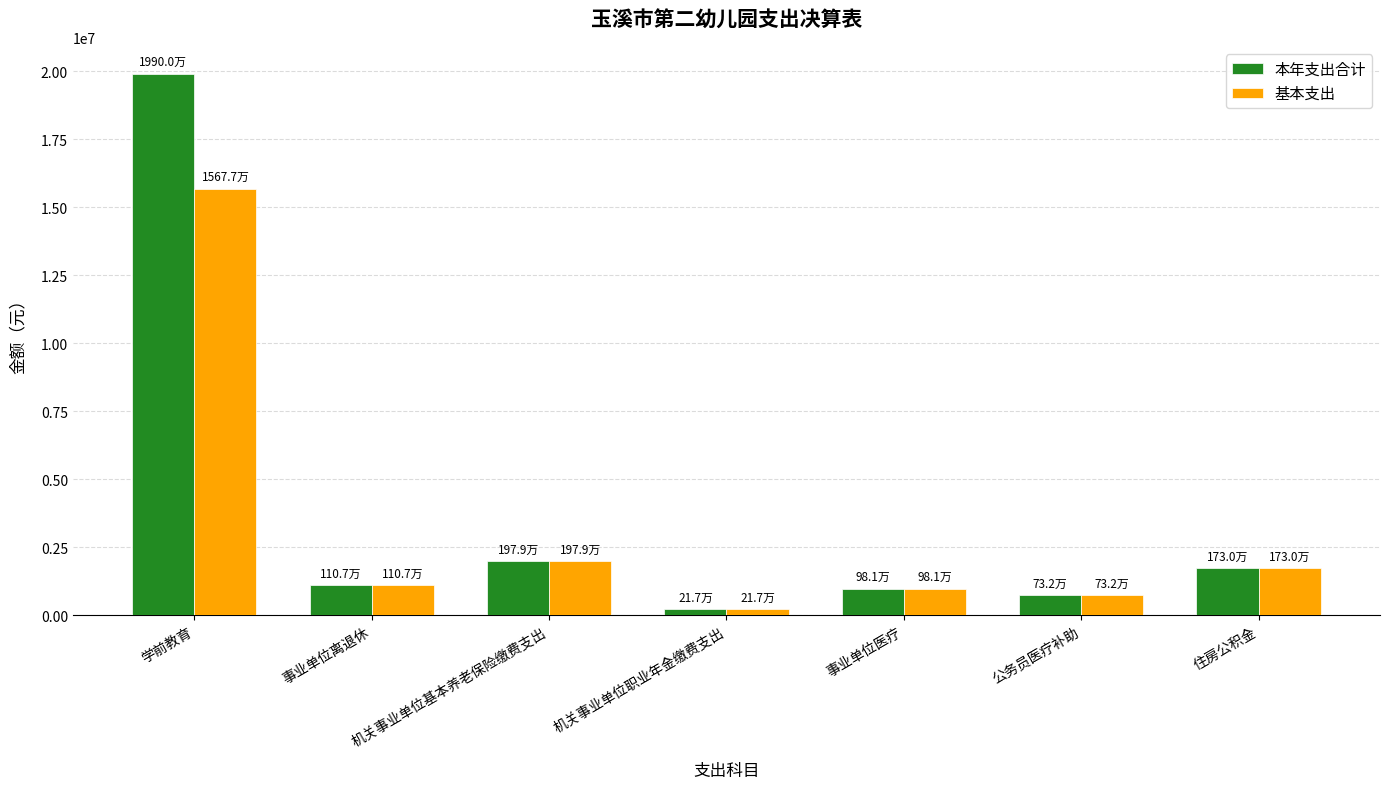

At how many categories does at least one series exceed 8419155?

1